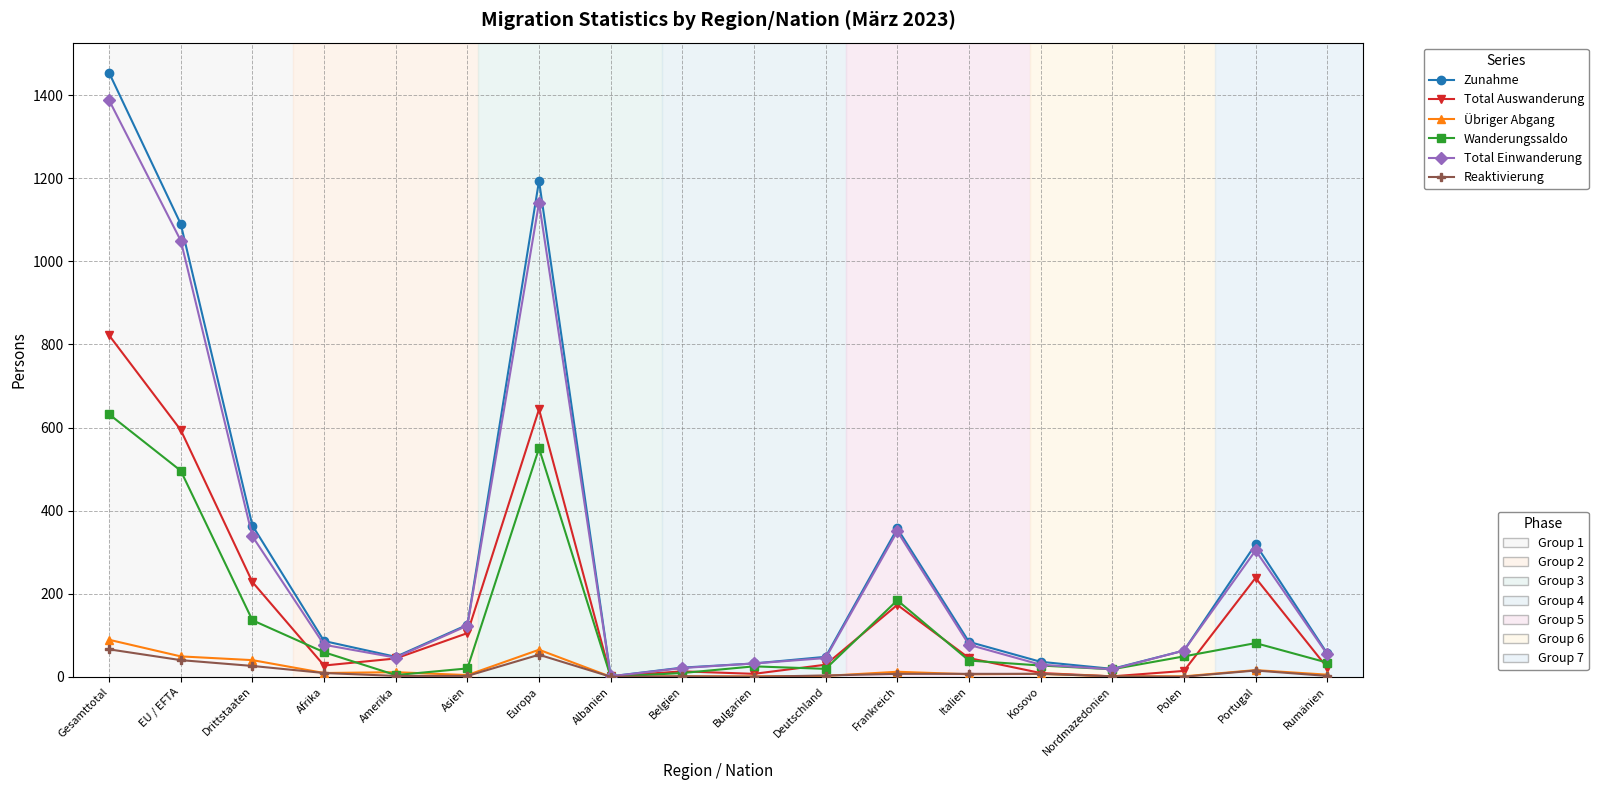

What is the difference between the highest and lowest values at EU / EFTA?

1050